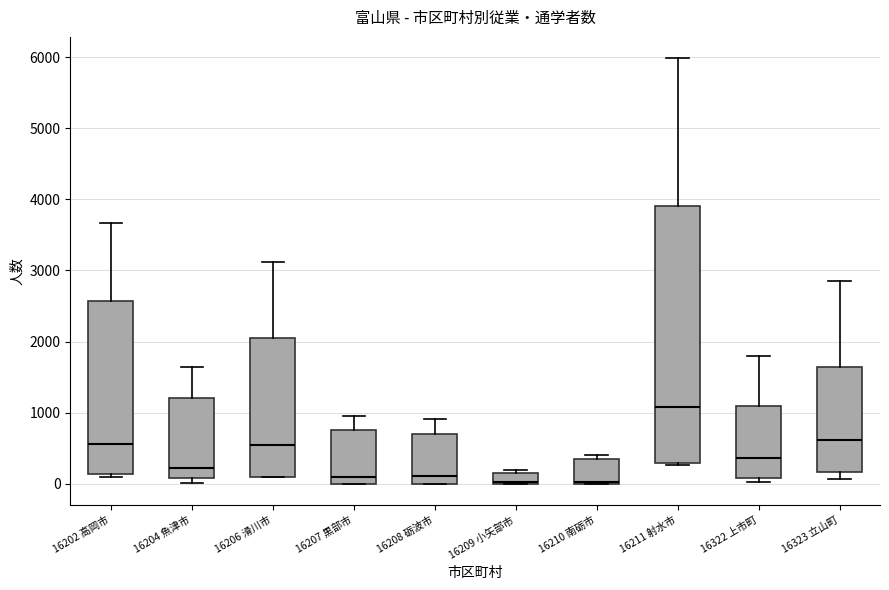

Which box is the tallest, from its lower edge to its upper edge?

16211 射水市